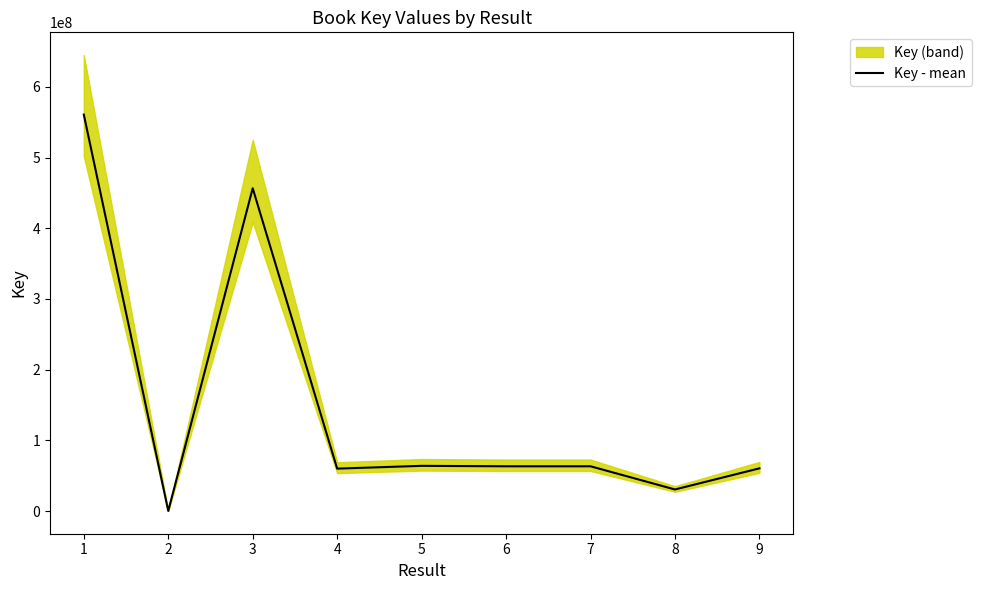

What is the change in value from 3 to 7?

-393234974